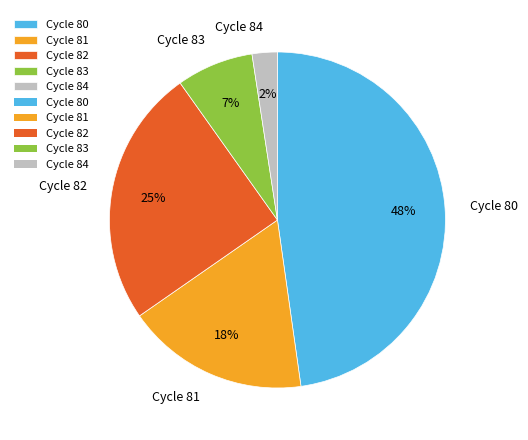

Is it true that Cycle 84 is 2% of the pie?

True